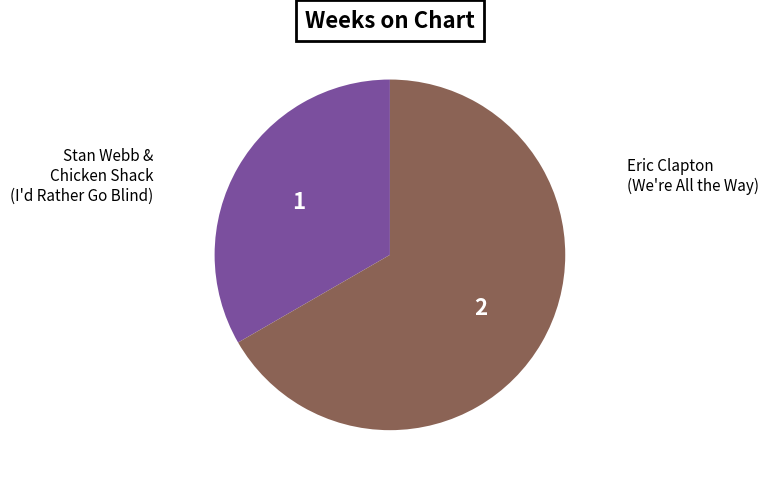

Between Stan Webb & Chicken Shack and Eric Clapton, which is larger?

Eric Clapton